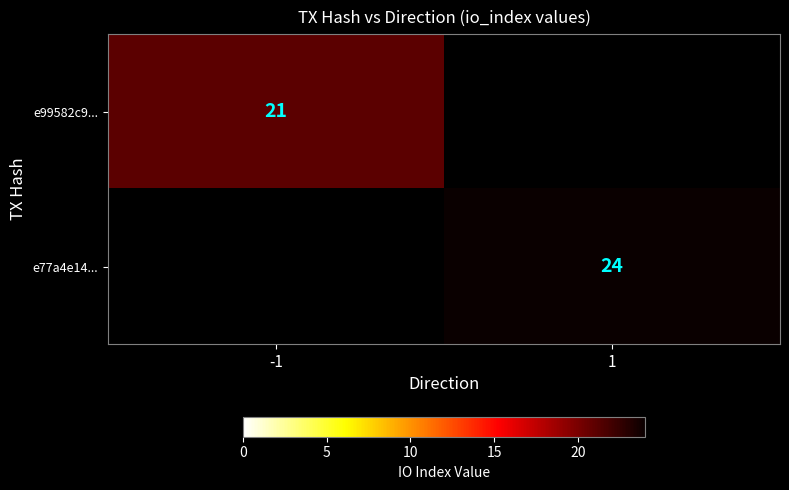

Is the value of e99582c9... at -1 greater than the value of e77a4e14... at 1?

No